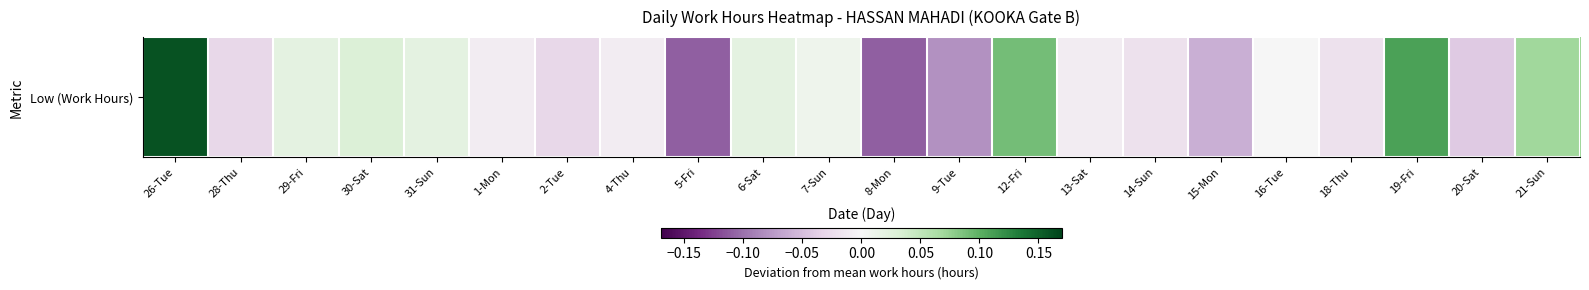

Which category has the lowest value across all series?

5-Fri